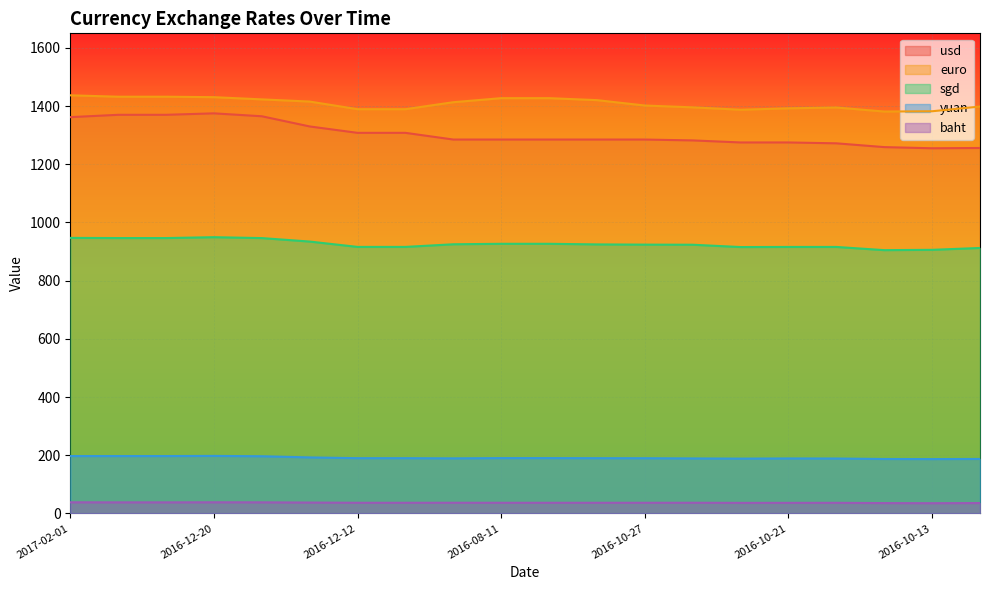

Does the chart display data point markers on the line(s)?

No